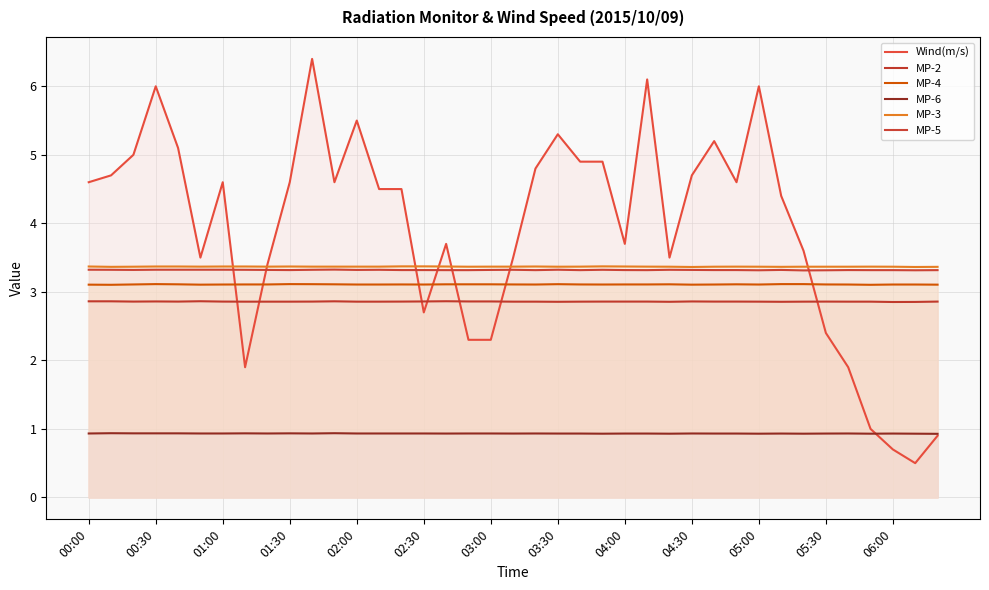

What is the value of the Wind(m/s) point at the 37th from the left?

0.7